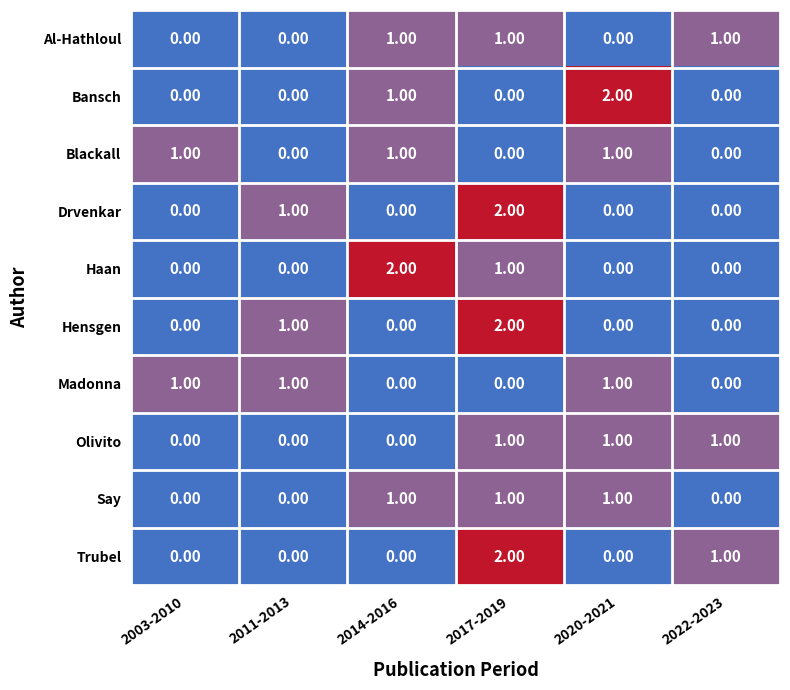

What is the sum of all Olivito values?

3